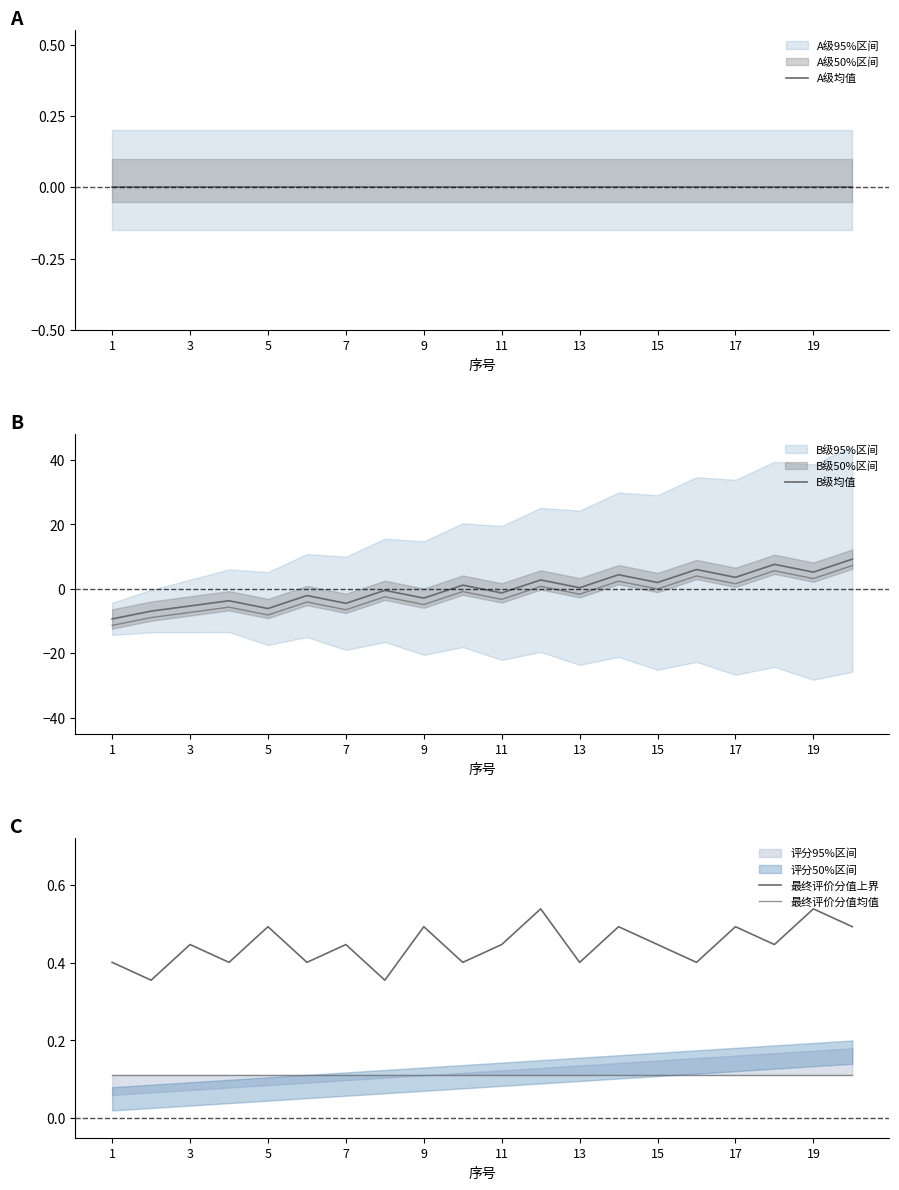

Which series has the widest spread of values?

B级均值